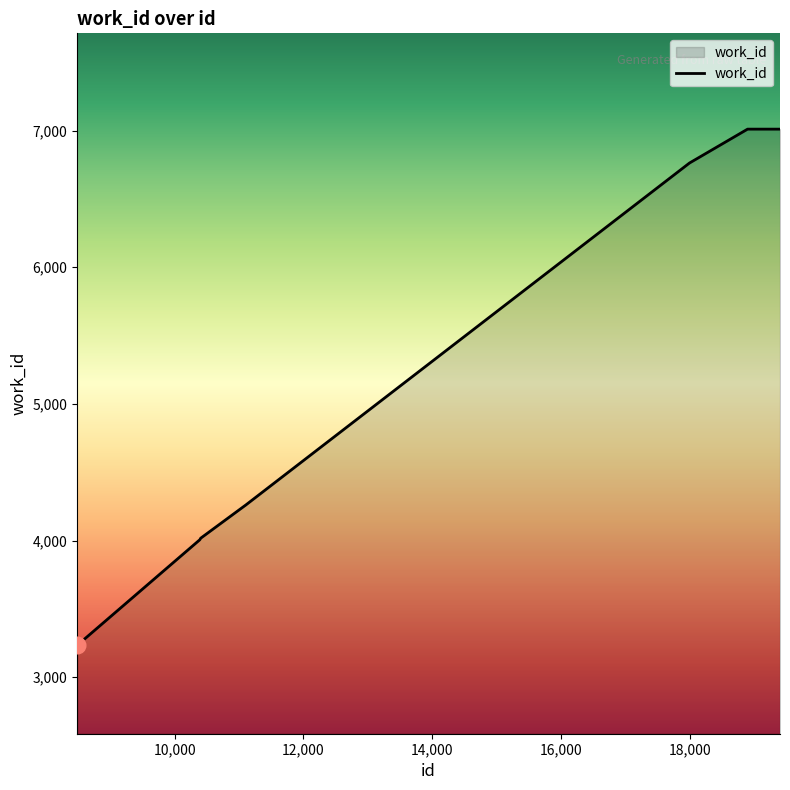

What is the smallest value displayed?

3233